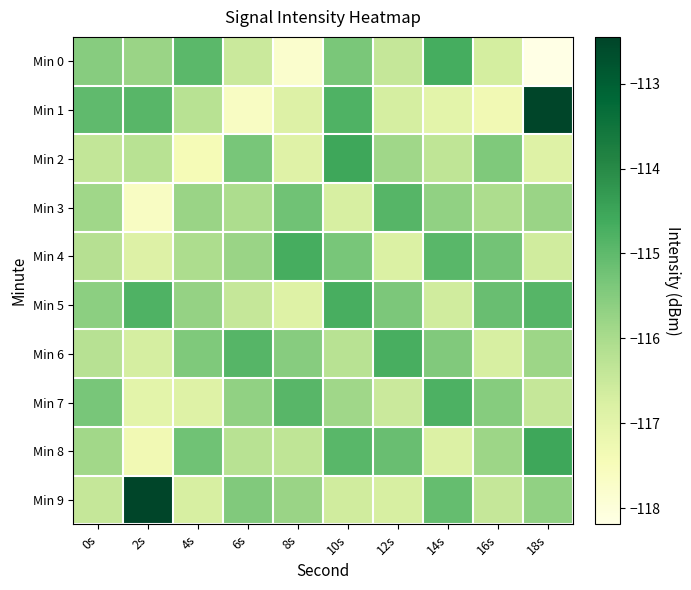

Which series has the largest range (max minus min)?

Min 1